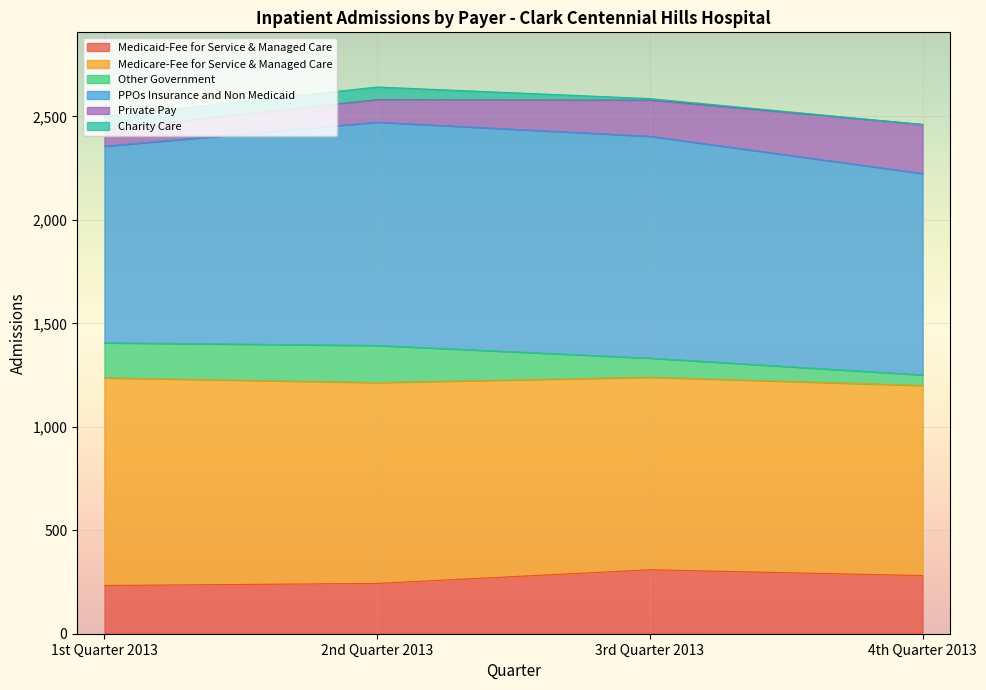

Where is the first local maximum for PPOs Insurance and Non Medicaid?

2nd Quarter 2013